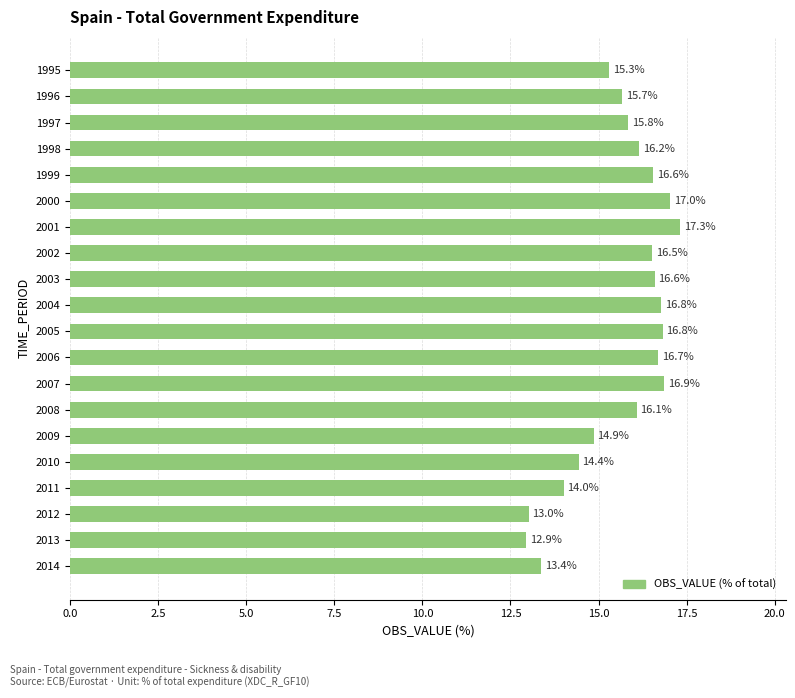

Which label corresponds to the largest value in the chart?

2001